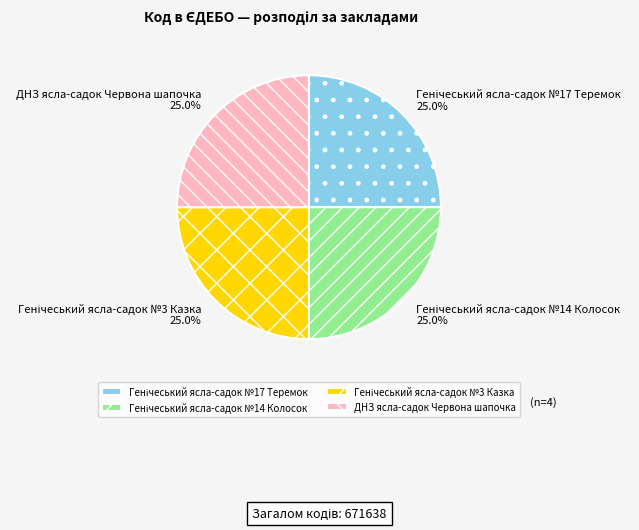

How much of the chart is everything except ДНЗ ясла-садок Червона шапочка?

75.0%